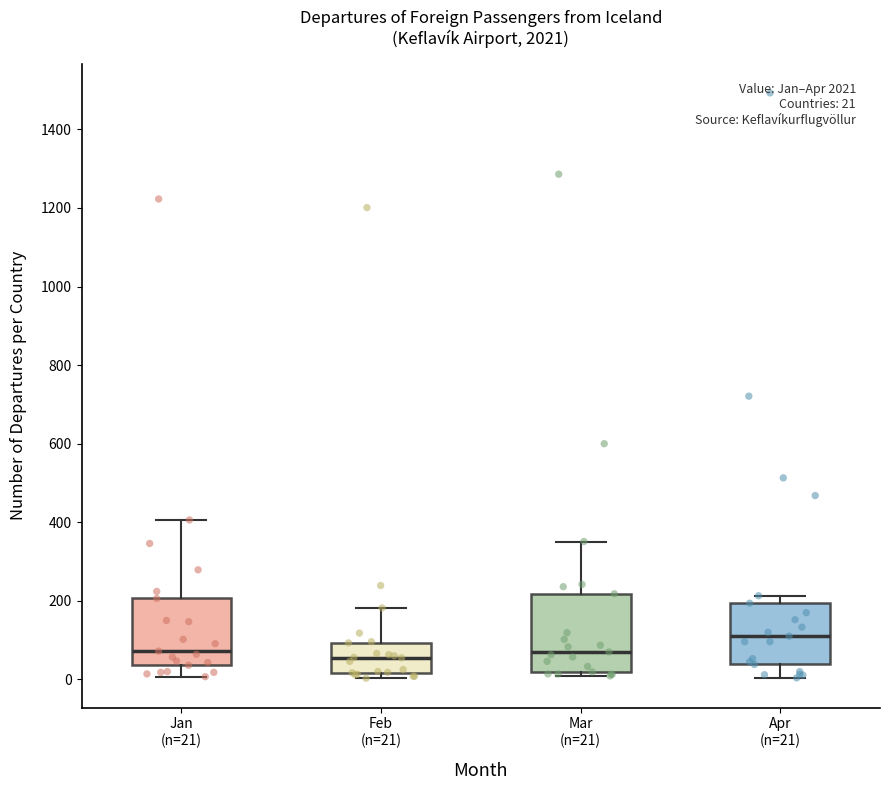

Which box is the tallest, from its lower edge to its upper edge?

Mar (n=21)